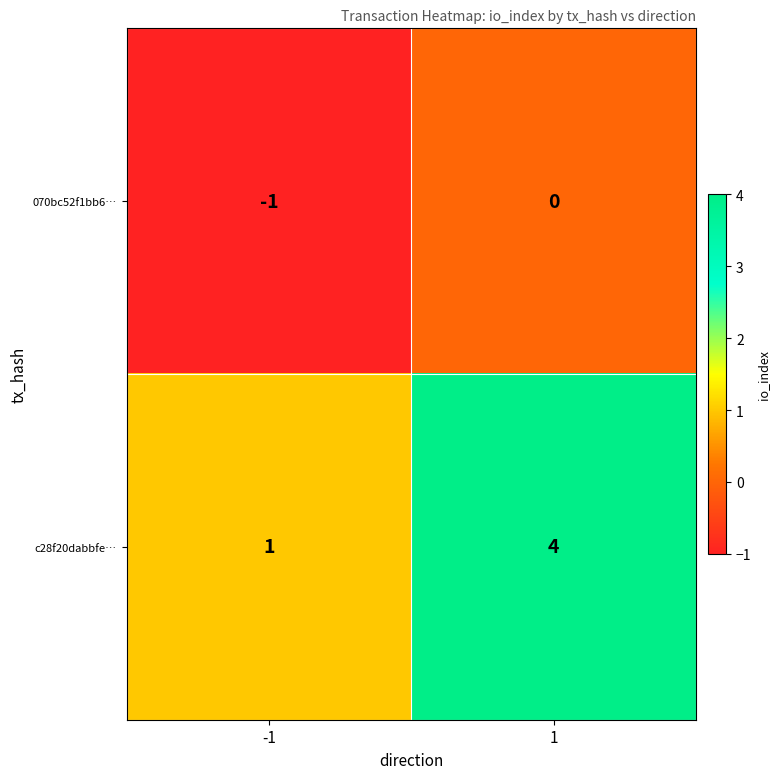

How many categories are shown in the chart?

2